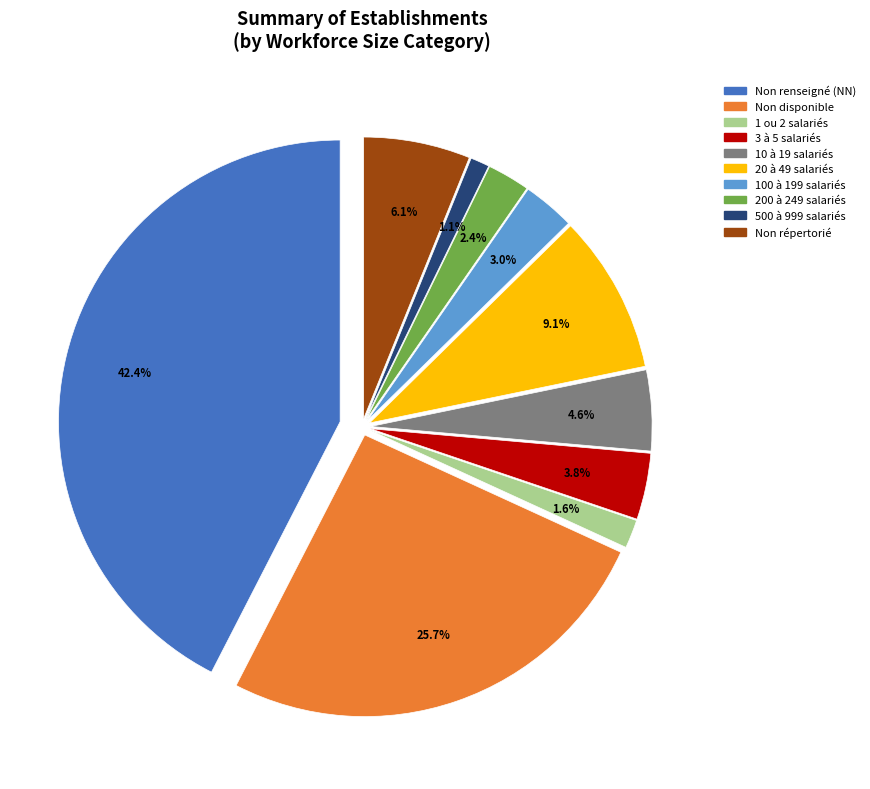

What is the change in value from NN to 21?

-290